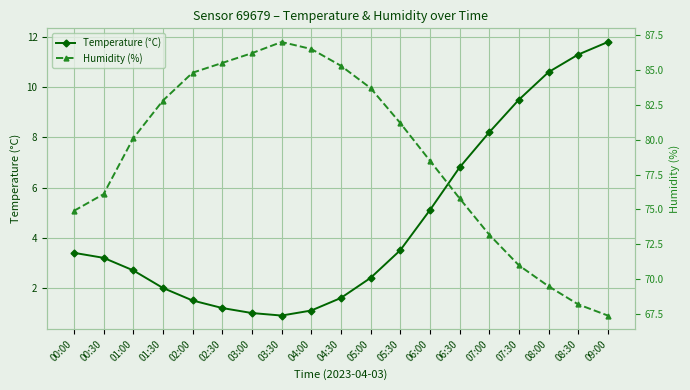

At which label is Humidity (%) closest to 77?

00:30